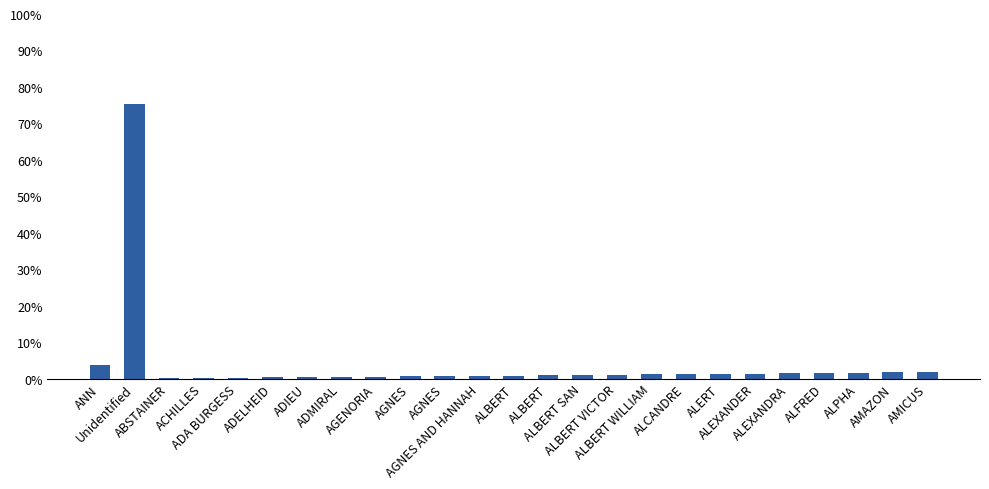

What is the difference between the values at AGNES and ADELHEID?

0.3